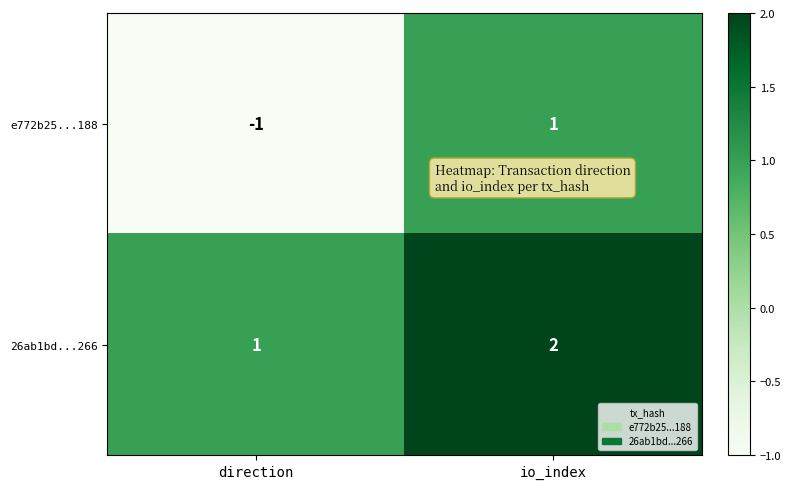

Where is 26ab1bd...266 nearest to the value 1?

direction